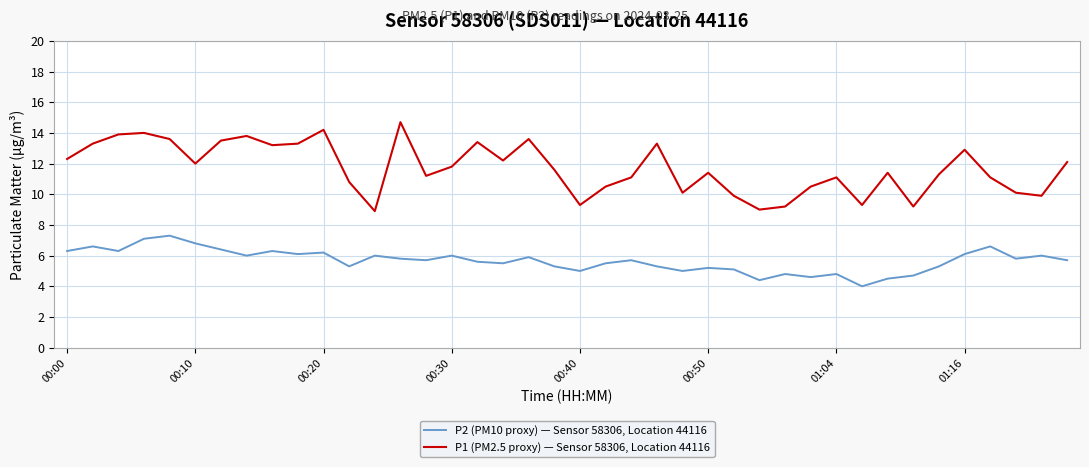

Which series has the largest total across all categories?

P1 (PM2.5 proxy) — Sensor 58306, Location 44116